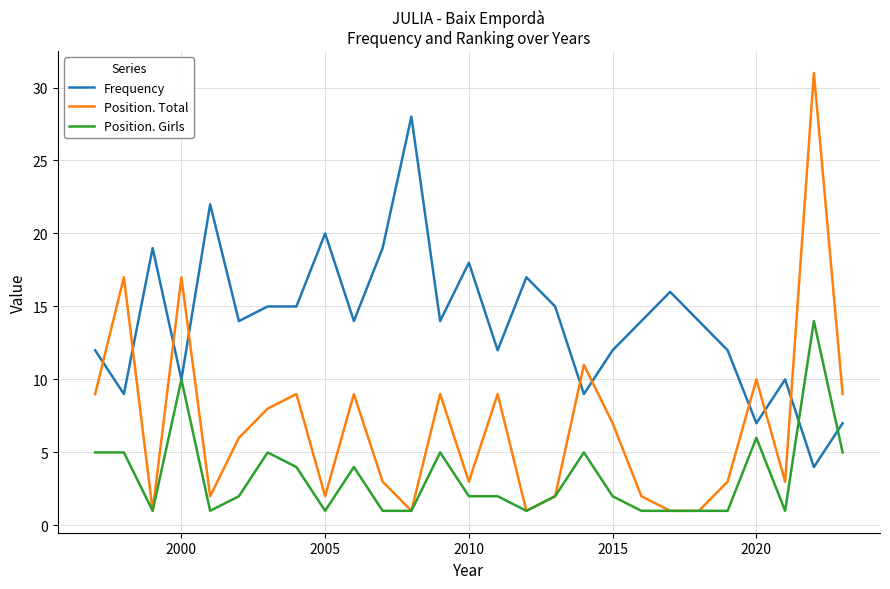

List the series in order of their overall mean, highest first.

Frequency, Position. Total, Position. Girls